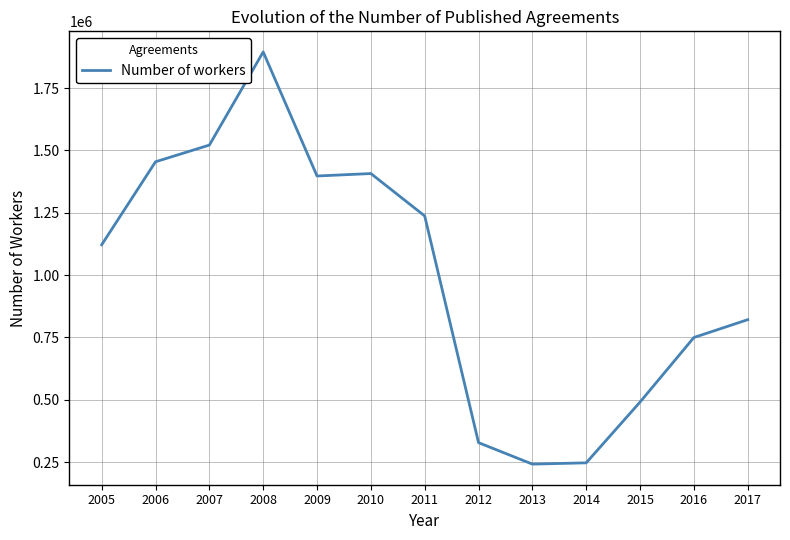

What is the difference between the maximum and minimum values?

1653307